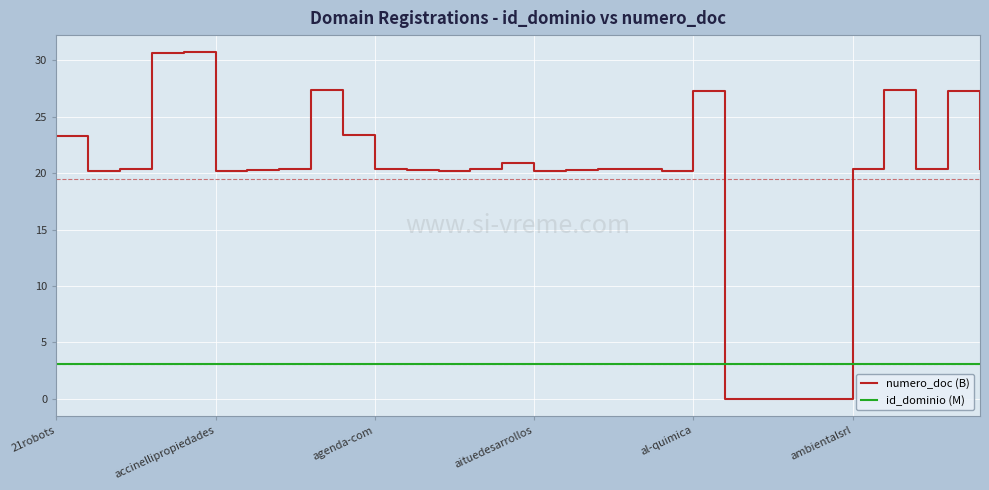

What are all the series names shown in the legend?

numero_doc (B), id_dominio (M)